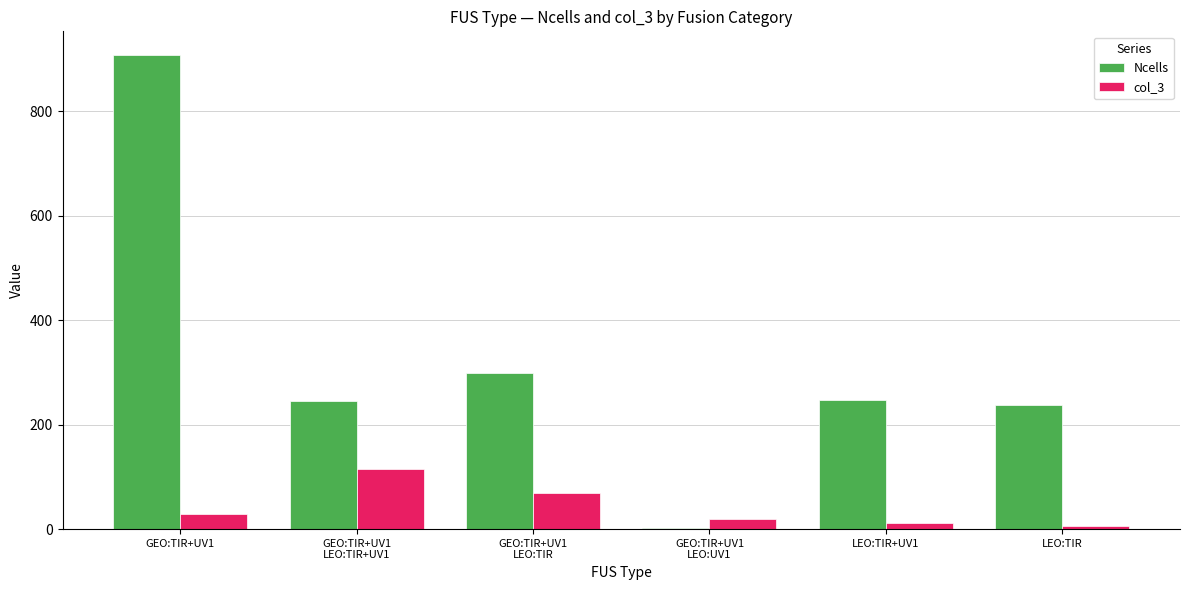

What are all the series names shown in the legend?

Ncells, col_3